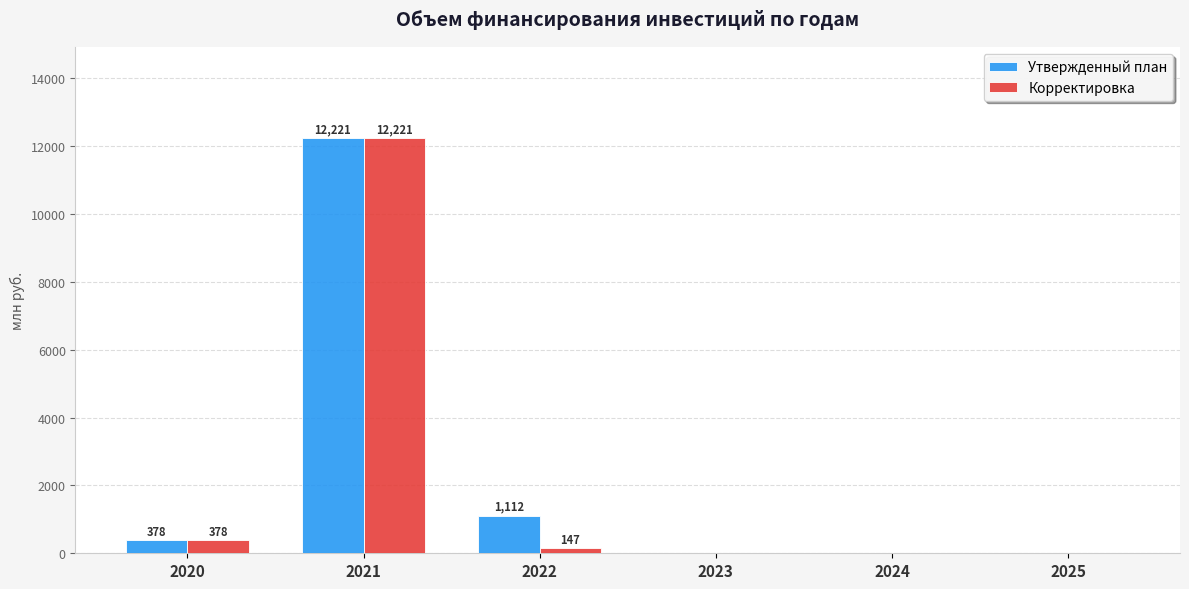

At which category is the sum across all series the highest?

2021